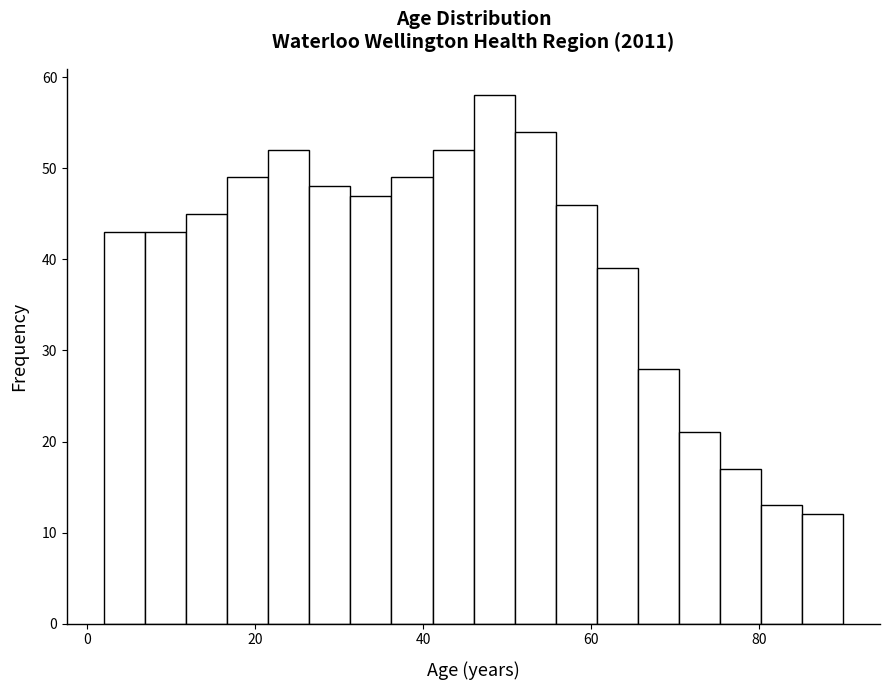

Read against the x-axis, roughly where is the centre of the tallest bar?

48